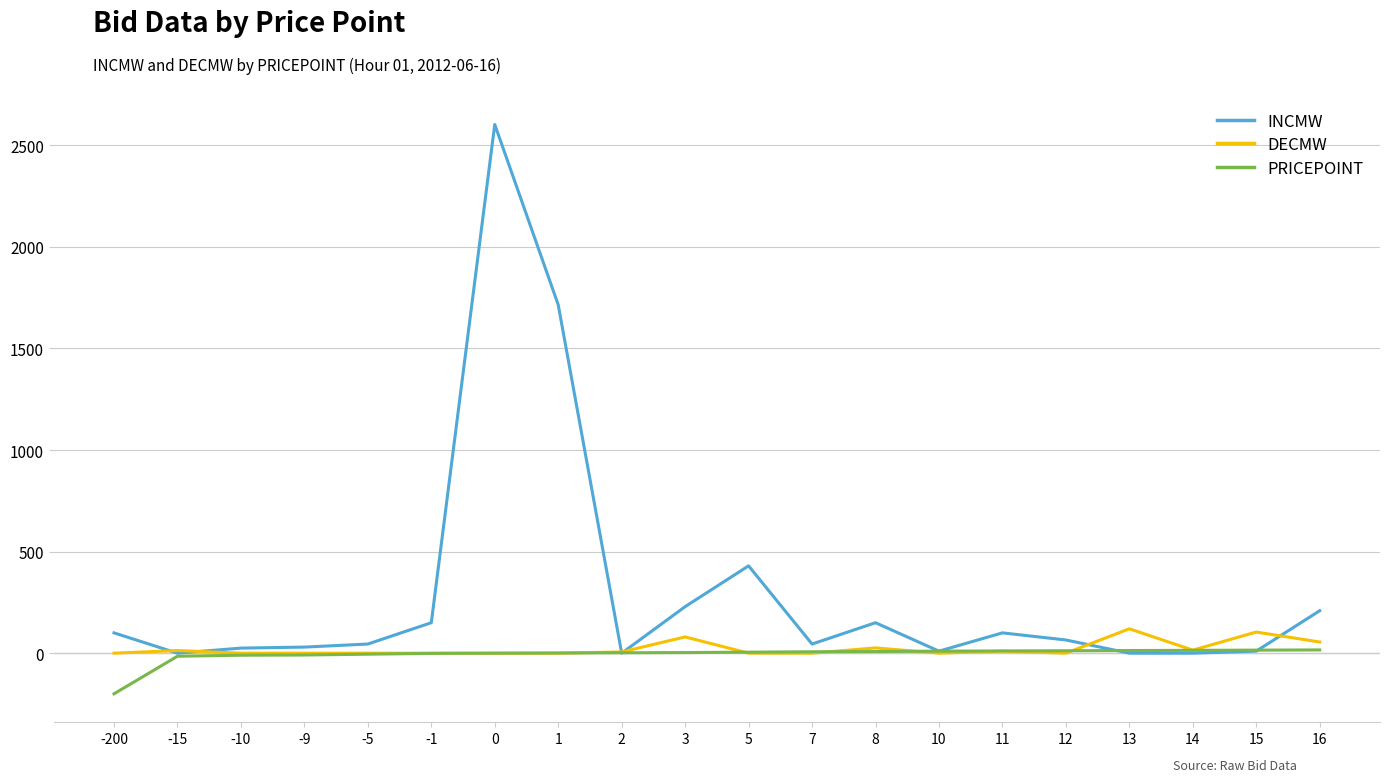

What is the total value across all series at 2?

8.0